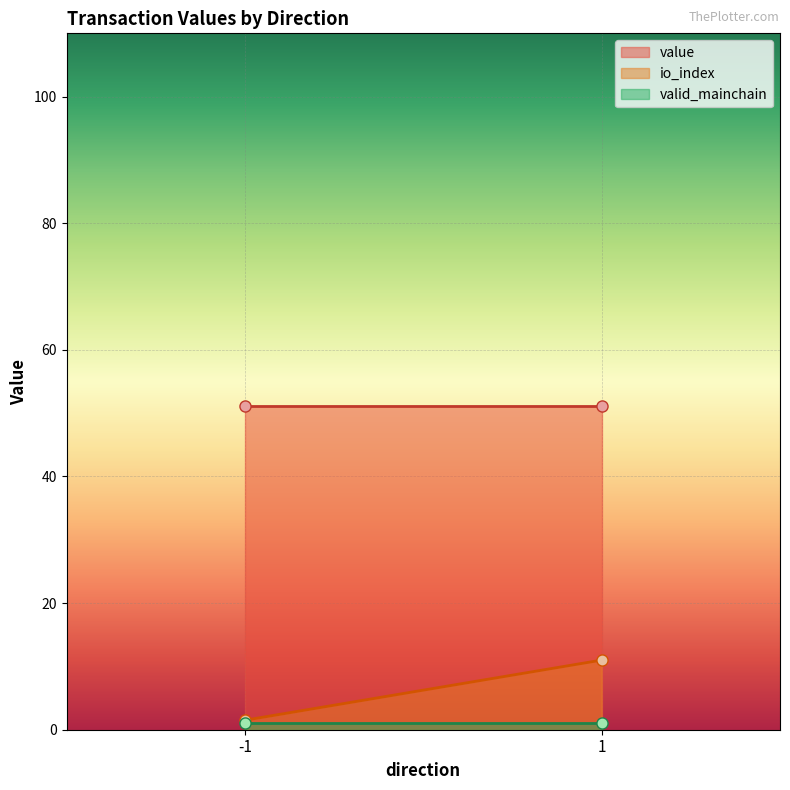

At 1, list the series in order from smallest to largest.

valid_mainchain, io_index, value